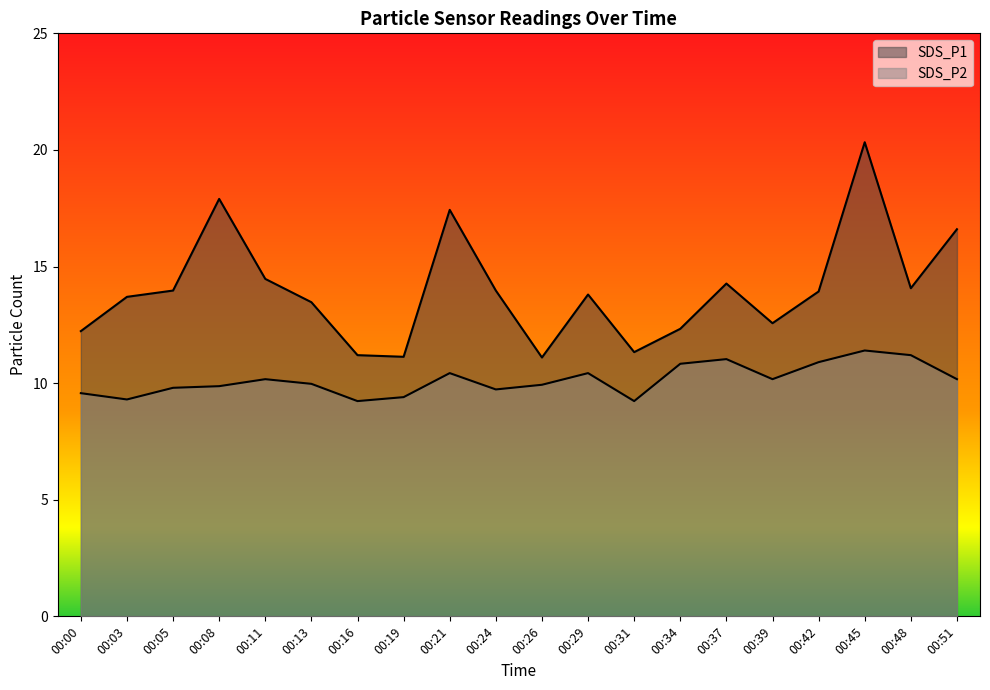

Which category has the lowest value across all series?

00:16